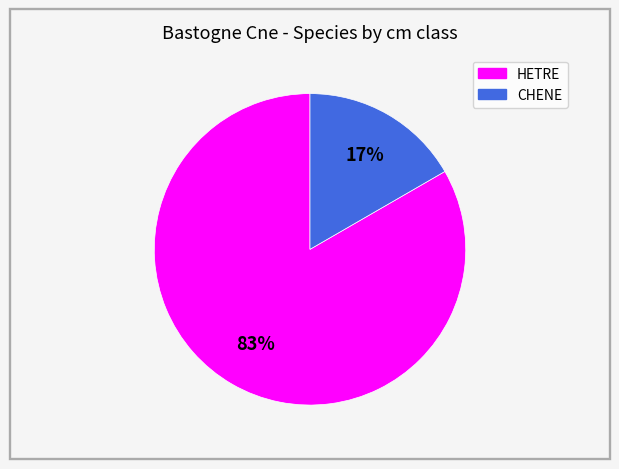

To the nearest percent, what portion does HETRE represent?

83%